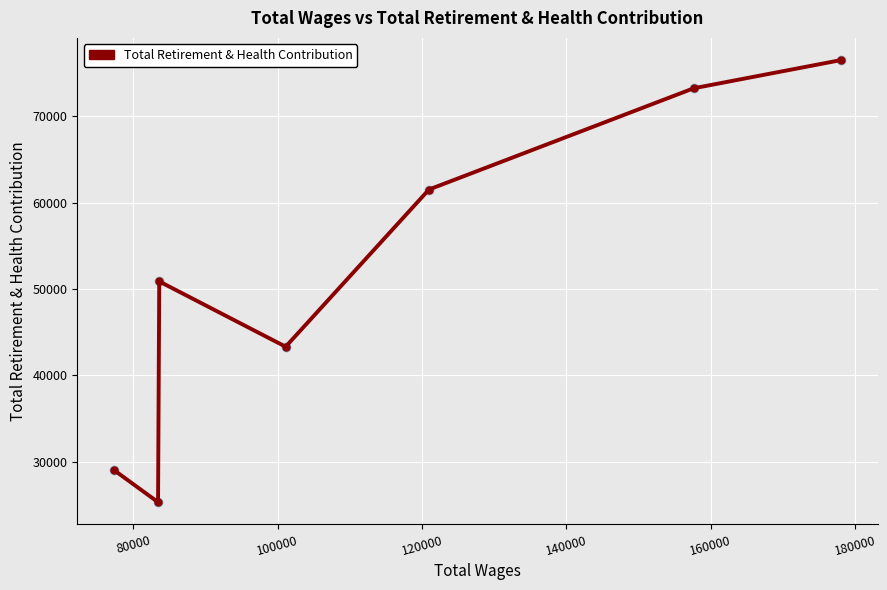

What is the difference between the second highest and second lowest values?

44212